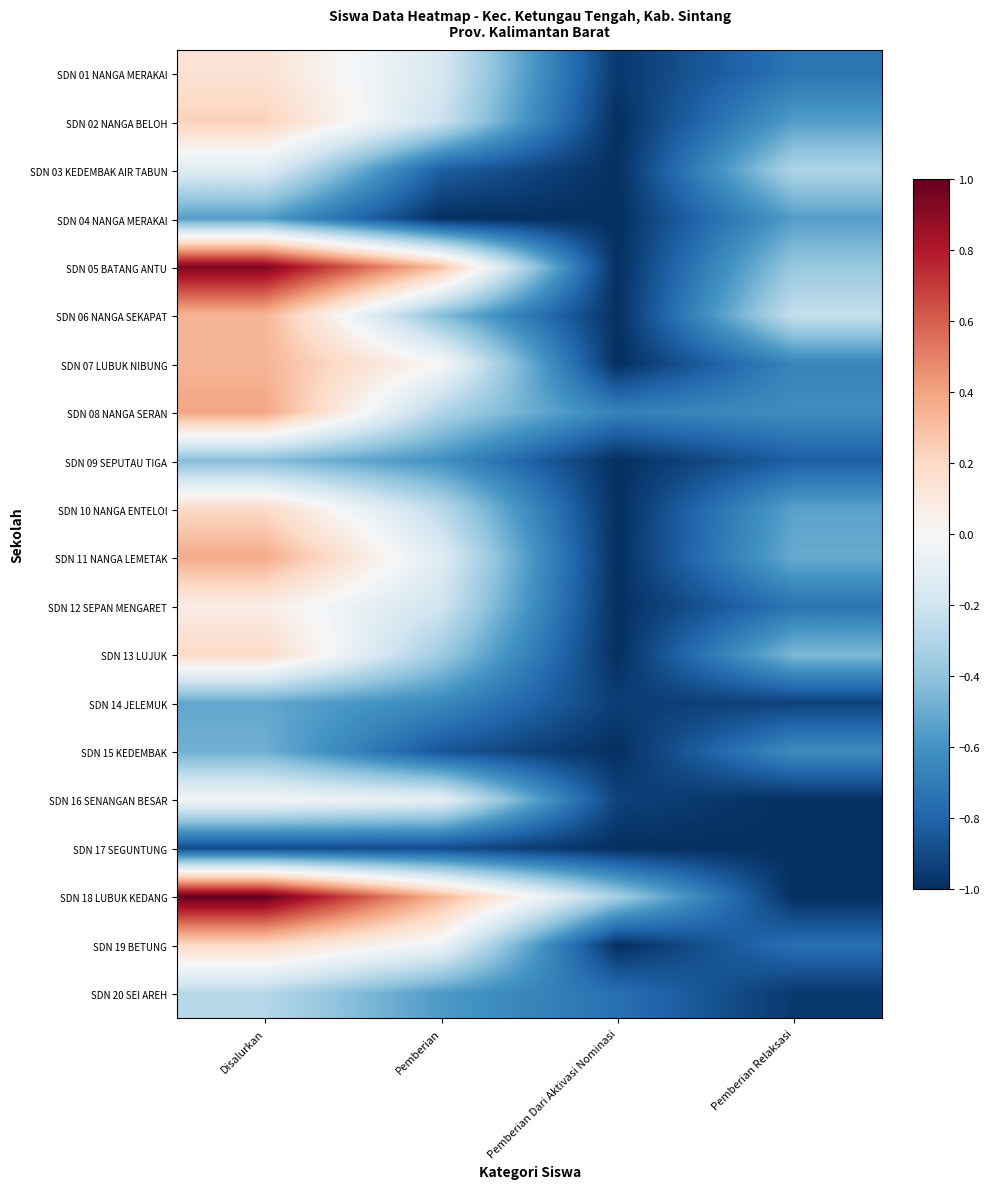

Reading left to right, what are all the values shown in this chart?

SDN 01 NANGA MERAKAI: Disalurkan=0.1	Pemberian=-0.2	Pemberian Dari Aktivasi Nominasi=-1.0	Pemberian Relaksasi=-0.7
SDN 02 NANGA BELOH: Disalurkan=0.2	Pemberian=-0.2	Pemberian Dari Aktivasi Nominasi=-1.0	Pemberian Relaksasi=-0.6
SDN 03 KEDEMBAK AIR TABUN: Disalurkan=-0.1	Pemberian=-0.8	Pemberian Dari Aktivasi Nominasi=-1.0	Pemberian Relaksasi=-0.3
SDN 04 NANGA MERAKAI: Disalurkan=-0.6	Pemberian=-1.0	Pemberian Dari Aktivasi Nominasi=-1.0	Pemberian Relaksasi=-0.6
SDN 05 BATANG ANTU: Disalurkan=0.9	Pemberian=0.3	Pemberian Dari Aktivasi Nominasi=-1.0	Pemberian Relaksasi=-0.4
SDN 06 NANGA SEKAPAT: Disalurkan=0.3	Pemberian=-0.4	Pemberian Dari Aktivasi Nominasi=-1.0	Pemberian Relaksasi=-0.2
SDN 07 LUBUK NIBUNG: Disalurkan=0.3	Pemberian=0.0	Pemberian Dari Aktivasi Nominasi=-1.0	Pemberian Relaksasi=-0.7
SDN 08 NANGA SERAN: Disalurkan=0.4	Pemberian=-0.3	Pemberian Dari Aktivasi Nominasi=-0.7	Pemberian Relaksasi=-0.6
SDN 09 SEPUTAU TIGA: Disalurkan=-0.4	Pemberian=-0.6	Pemberian Dari Aktivasi Nominasi=-1.0	Pemberian Relaksasi=-0.8
SDN 10 NANGA ENTELOI: Disalurkan=0.2	Pemberian=-0.3	Pemberian Dari Aktivasi Nominasi=-1.0	Pemberian Relaksasi=-0.5
SDN 11 NANGA LEMETAK: Disalurkan=0.4	Pemberian=-0.1	Pemberian Dari Aktivasi Nominasi=-1.0	Pemberian Relaksasi=-0.5
SDN 12 SEPAN MENGARET: Disalurkan=0.1	Pemberian=-0.2	Pemberian Dari Aktivasi Nominasi=-1.0	Pemberian Relaksasi=-0.7
SDN 13 LUJUK: Disalurkan=0.2	Pemberian=-0.4	Pemberian Dari Aktivasi Nominasi=-1.0	Pemberian Relaksasi=-0.4
SDN 14 JELEMUK: Disalurkan=-0.5	Pemberian=-0.6	Pemberian Dari Aktivasi Nominasi=-0.9	Pemberian Relaksasi=-0.9
SDN 15 KEDEMBAK: Disalurkan=-0.5	Pemberian=-0.9	Pemberian Dari Aktivasi Nominasi=-1.0	Pemberian Relaksasi=-0.6
SDN 16 SENANGAN BESAR: Disalurkan=-0.0	Pemberian=-0.1	Pemberian Dari Aktivasi Nominasi=-0.9	Pemberian Relaksasi=-1.0
SDN 17 SEGUNTUNG: Disalurkan=-0.9	Pemberian=-0.9	Pemberian Dari Aktivasi Nominasi=-1.0	Pemberian Relaksasi=-1.0
SDN 18 LUBUK KEDANG: Disalurkan=1.0	Pemberian=0.3	Pemberian Dari Aktivasi Nominasi=-0.3	Pemberian Relaksasi=-1.0
SDN 19 BETUNG: Disalurkan=0.2	Pemberian=-0.1	Pemberian Dari Aktivasi Nominasi=-1.0	Pemberian Relaksasi=-0.8
SDN 20 SEI AREH: Disalurkan=-0.3	Pemberian=-0.6	Pemberian Dari Aktivasi Nominasi=-0.8	Pemberian Relaksasi=-1.0